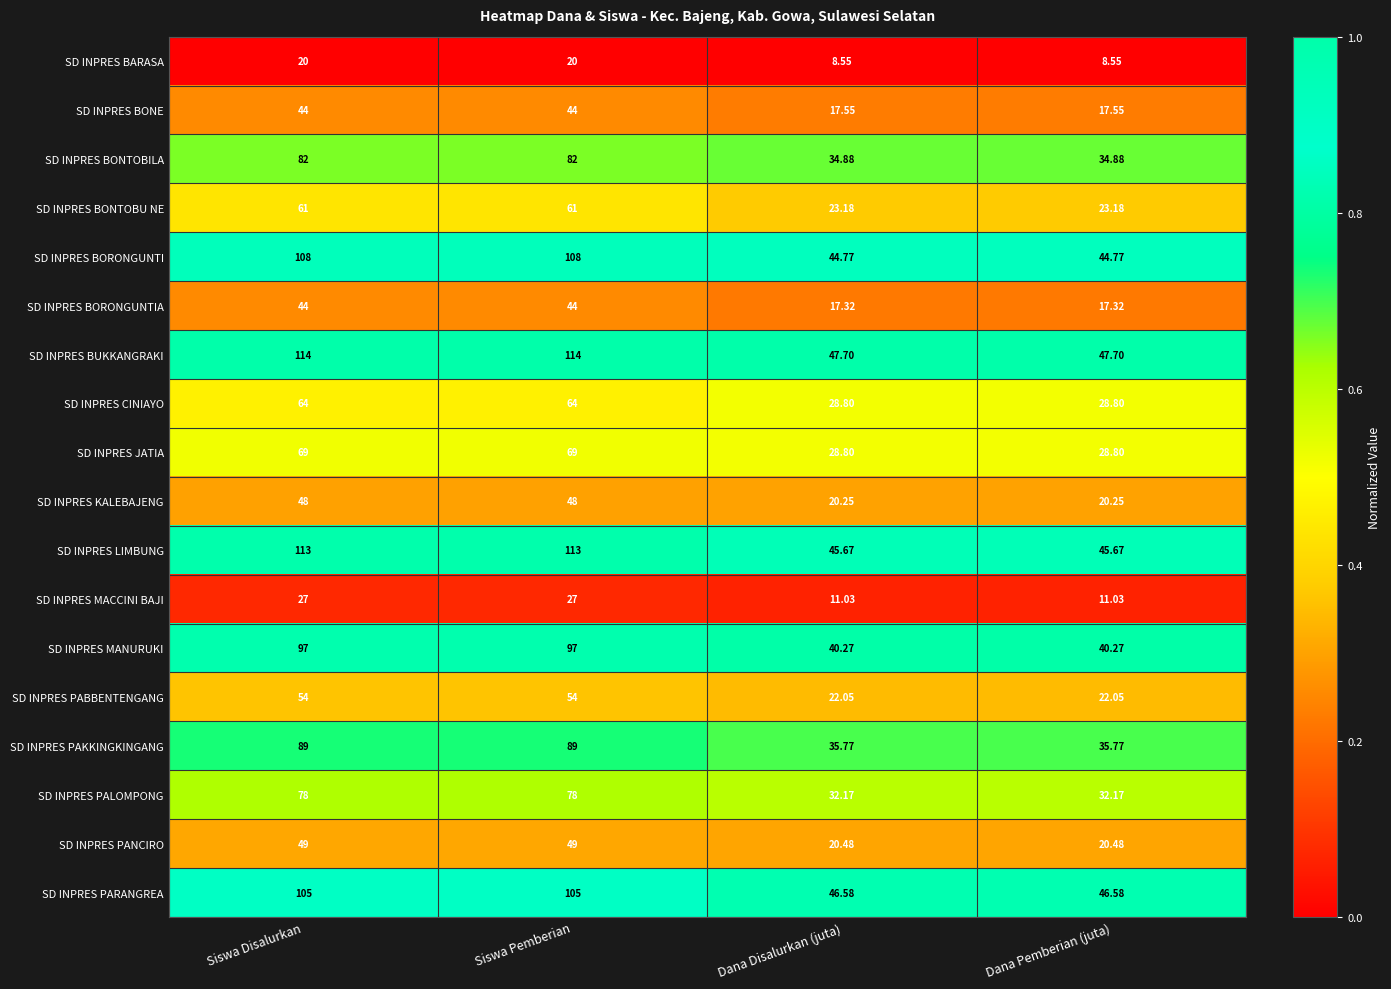

How many categories are shown in the chart?

4